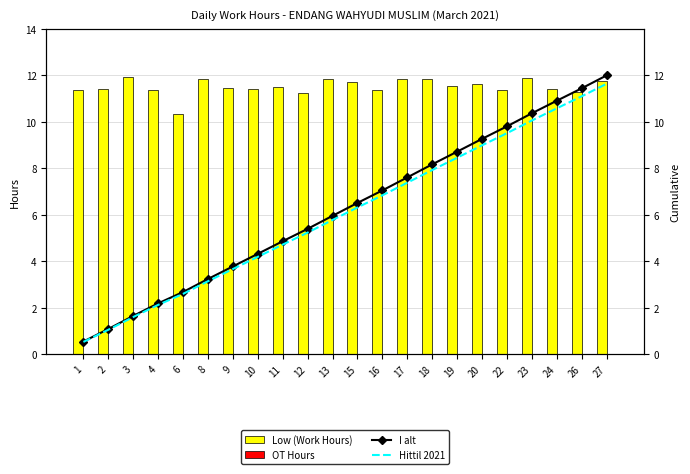

Rank the series at 20 from lowest to highest value.

OT Hours, Hittil 2021, I alt, Low (Work Hours)